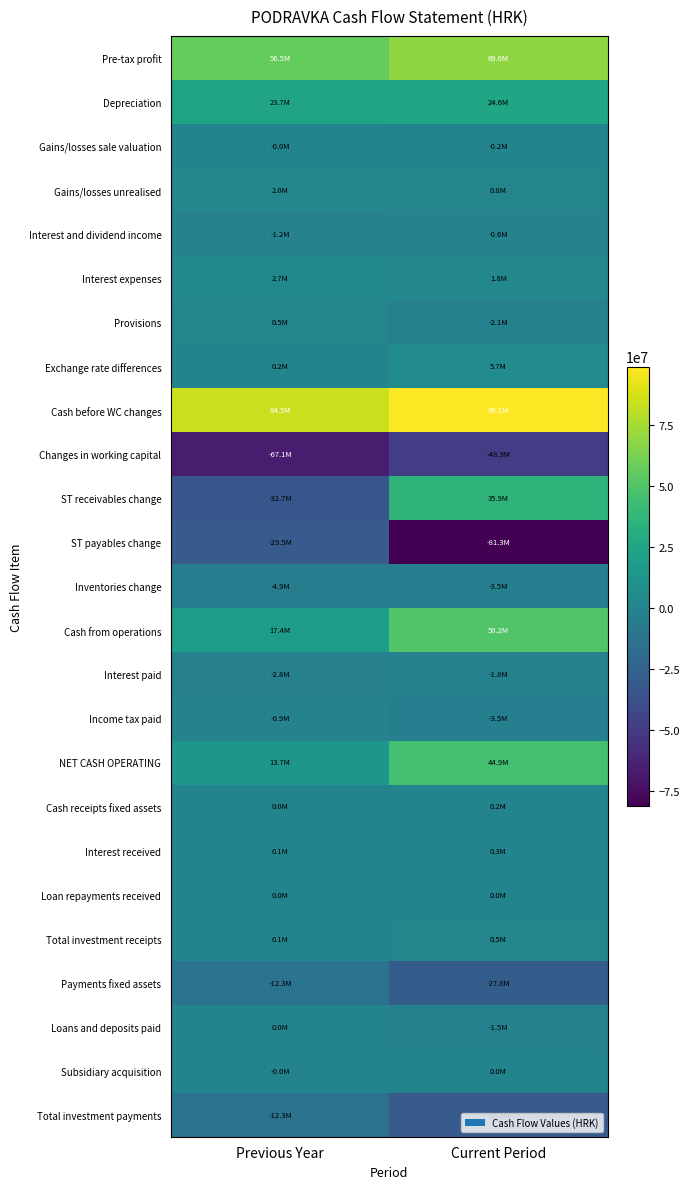

Reading left to right, transcribe all the data shown in this chart.

Pre-tax profit: Previous Year=56545242	Current Period=68989363
Depreciation: Previous Year=23716234	Current Period=24627413
Gains/losses sale valuation: Previous Year=-25220	Current Period=-194217
Gains/losses unrealised: Previous Year=2030507	Current Period=821001
Interest and dividend income: Previous Year=-1176246	Current Period=-574370
Interest expenses: Previous Year=2724526	Current Period=1848700
Provisions: Previous Year=529283	Current Period=-2088995
Exchange rate differences: Previous Year=178463	Current Period=5667457
Cash before WC changes: Previous Year=84522789	Current Period=99096352
Changes in working capital: Previous Year=-67143854	Current Period=-48880502
ST receivables change: Previous Year=-32733986	Current Period=35927259
ST payables change: Previous Year=-29502552	Current Period=-81308269
Inventories change: Previous Year=-4907316	Current Period=-3499492
Cash from operations: Previous Year=17378935	Current Period=50215850
Interest paid: Previous Year=-2848428	Current Period=-1834935
Income tax paid: Previous Year=-870991	Current Period=-3490660
NET CASH OPERATING: Previous Year=13659516	Current Period=44890255
Cash receipts fixed assets: Previous Year=25220	Current Period=151624
Interest received: Previous Year=79419	Current Period=308923
Loan repayments received: Previous Year=4686	Current Period=4678
Total investment receipts: Previous Year=109325	Current Period=465225
Payments fixed assets: Previous Year=-12251870	Current Period=-27810752
Loans and deposits paid: Previous Year=0	Current Period=-1540523
Subsidiary acquisition: Previous Year=-12672	Current Period=0
Total investment payments: Previous Year=-12264542	Current Period=-29351275